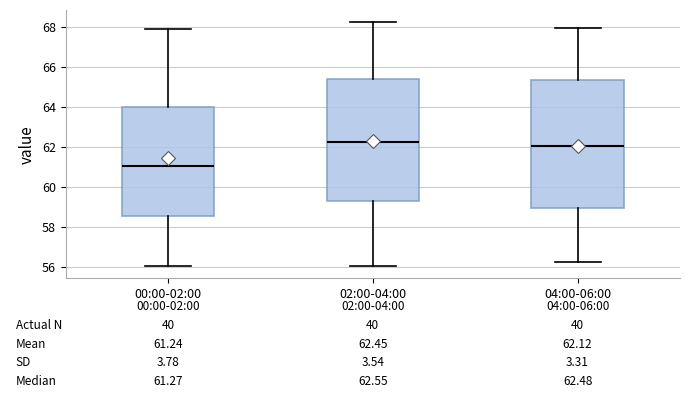

Which box is the tallest, from its lower edge to its upper edge?

04:00-06:00